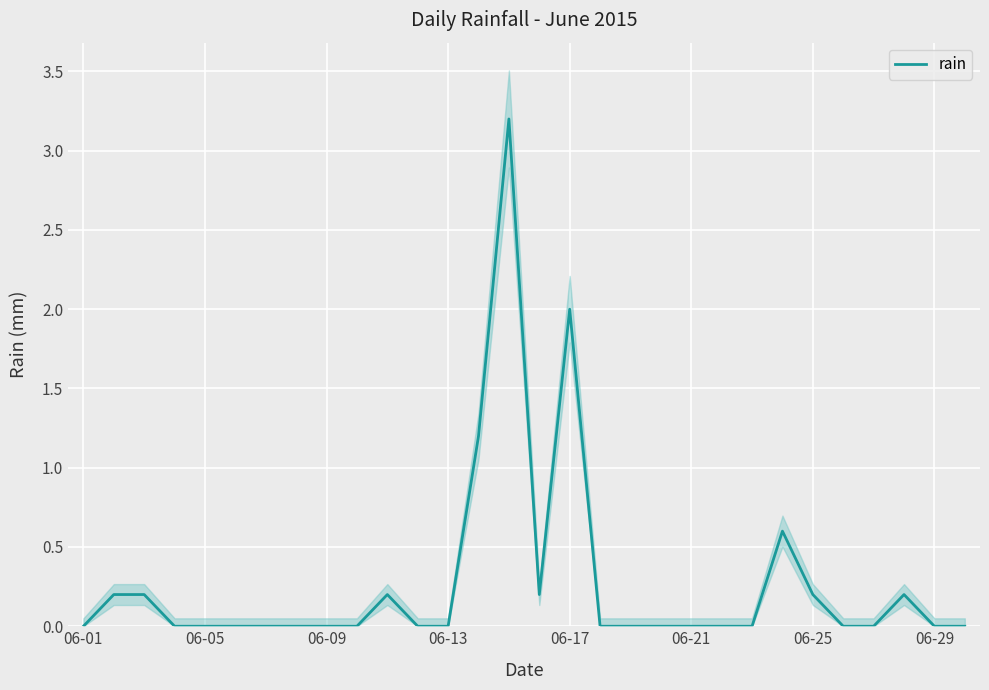

What is the maximum value for rain?

3.2